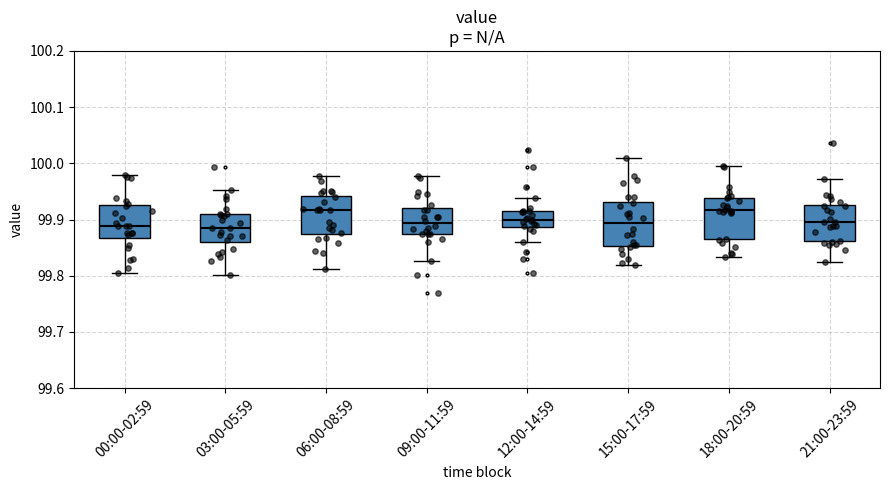

Reading left to right, read every box against the y-axis: the position of its median line, the range the box covers, and the ends of its whiskers. The values are not printed on the chart, so give them approximately, as read against the axis.

00:00-02:59: median 99.89, box 99.87 to 99.93, whiskers 99.80 to 99.98
03:00-05:59: median 99.89, box 99.86 to 99.91, whiskers 99.80 to 99.95
06:00-08:59: median 99.92, box 99.87 to 99.94, whiskers 99.81 to 99.98
09:00-11:59: median 99.89, box 99.87 to 99.92, whiskers 99.83 to 99.98
12:00-14:59: median 99.90, box 99.89 to 99.91, whiskers 99.86 to 99.94
15:00-17:59: median 99.89, box 99.85 to 99.93, whiskers 99.82 to 100.01
18:00-20:59: median 99.92, box 99.87 to 99.94, whiskers 99.83 to 99.99
21:00-23:59: median 99.90, box 99.86 to 99.93, whiskers 99.82 to 99.97